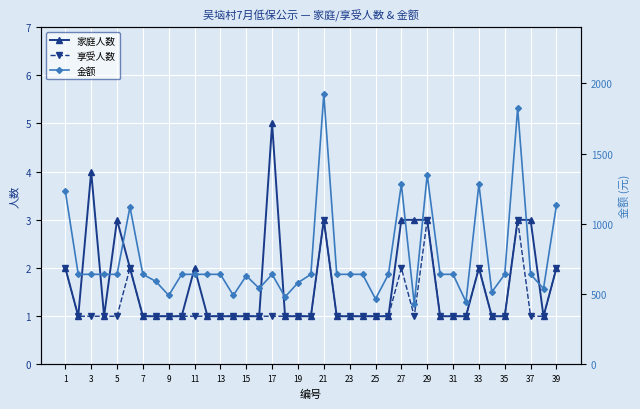

The value of 享受人数 at 27 is 1. True or false?

False